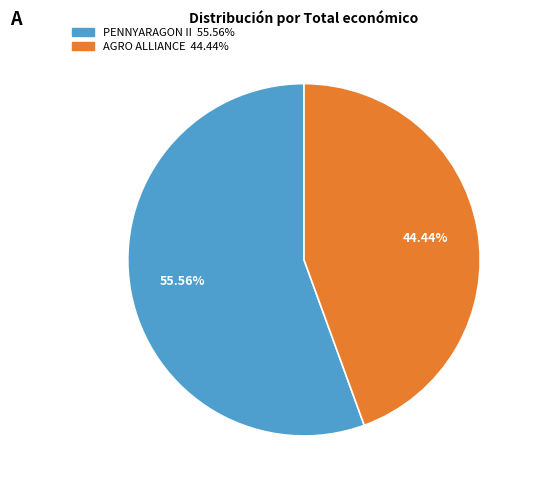

Is there a majority slice in this chart?

Yes